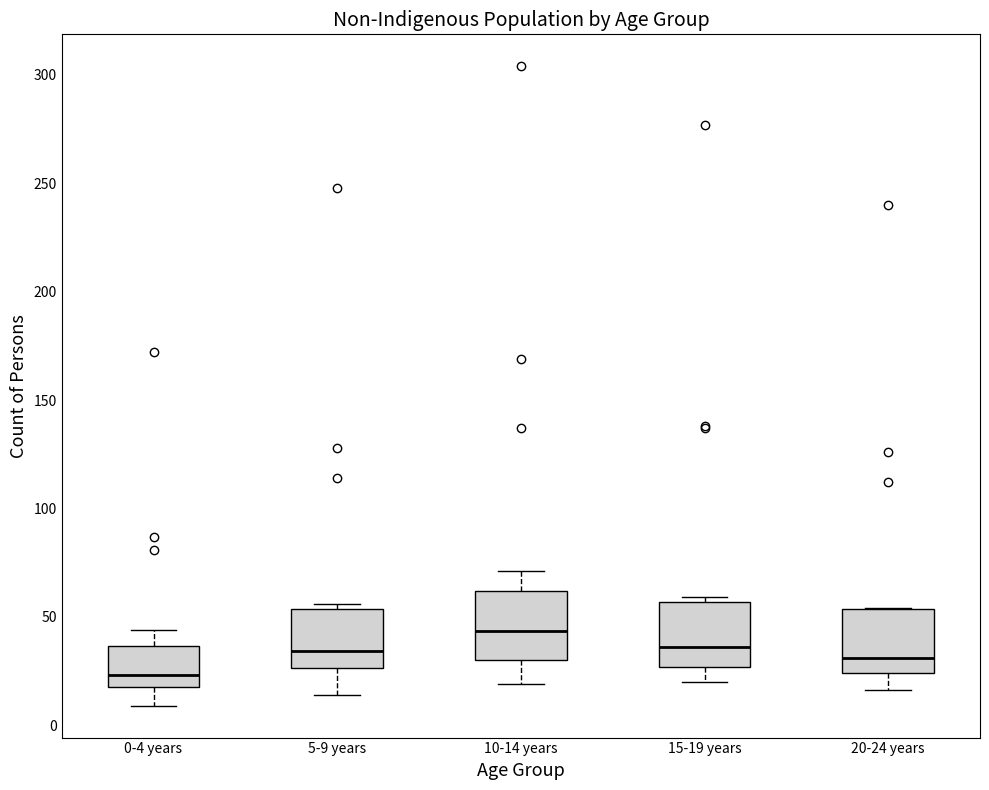

Where does the median line of the box for 0-4 years sit on the y-axis? The values are not printed on the chart, so give them approximately, as read against the axis.

25